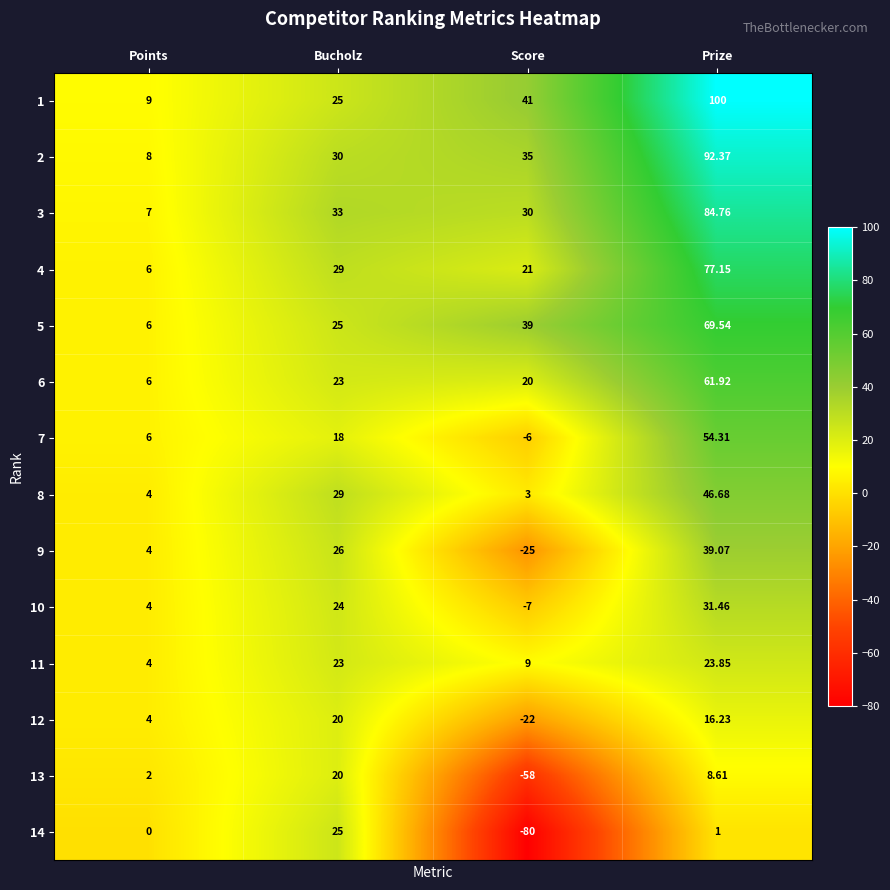

Rank the categories by 3 value from lowest to highest.

Points, Score, Bucholz, Prize